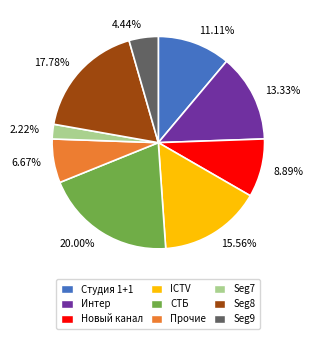

Rank the categories by value from highest to lowest.

СТБ, Seg8, ICTV, Интер, Студия 1+1, Новый канал, Прочие, Seg9, Seg7